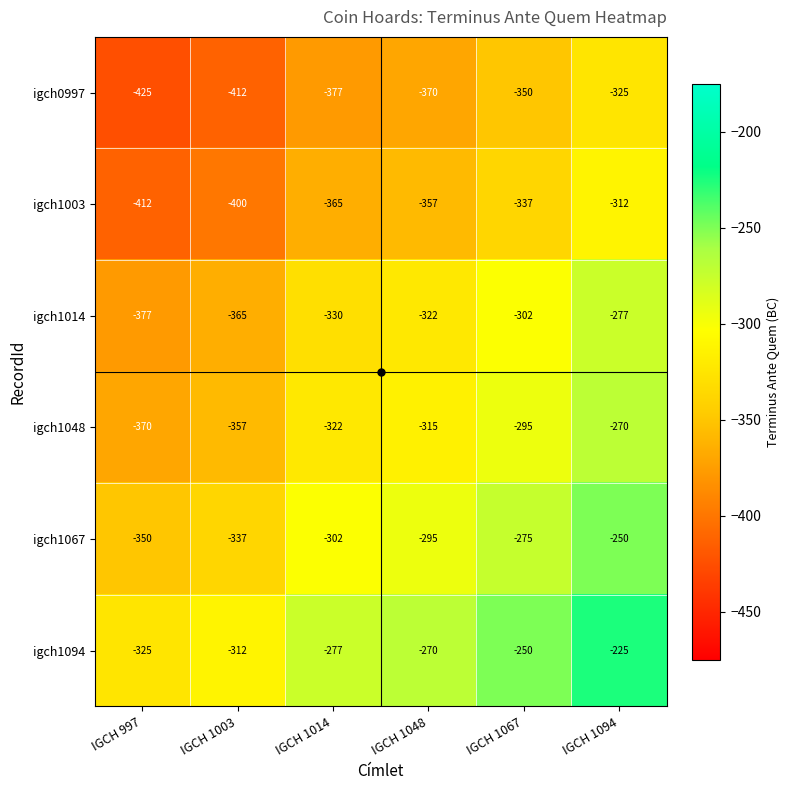

Is it true that igch0997 equals -92 at IGCH 1014?

False